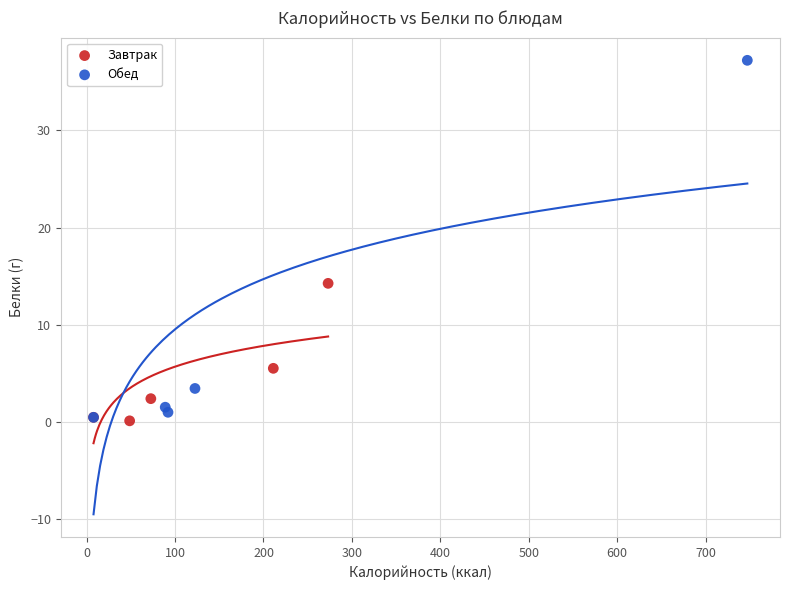

Which series reaches the maximum Y coordinate?

Обед